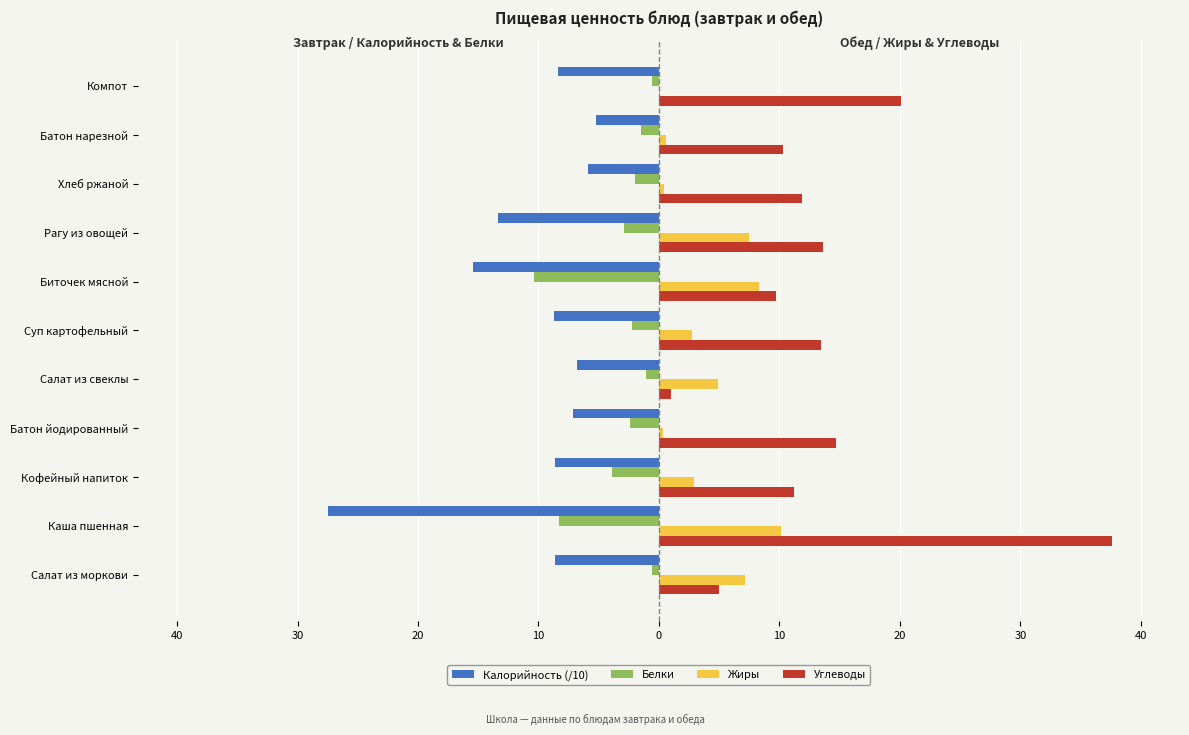

What are all the series names shown in the legend?

Калорийность (/10), Белки, Жиры, Углеводы